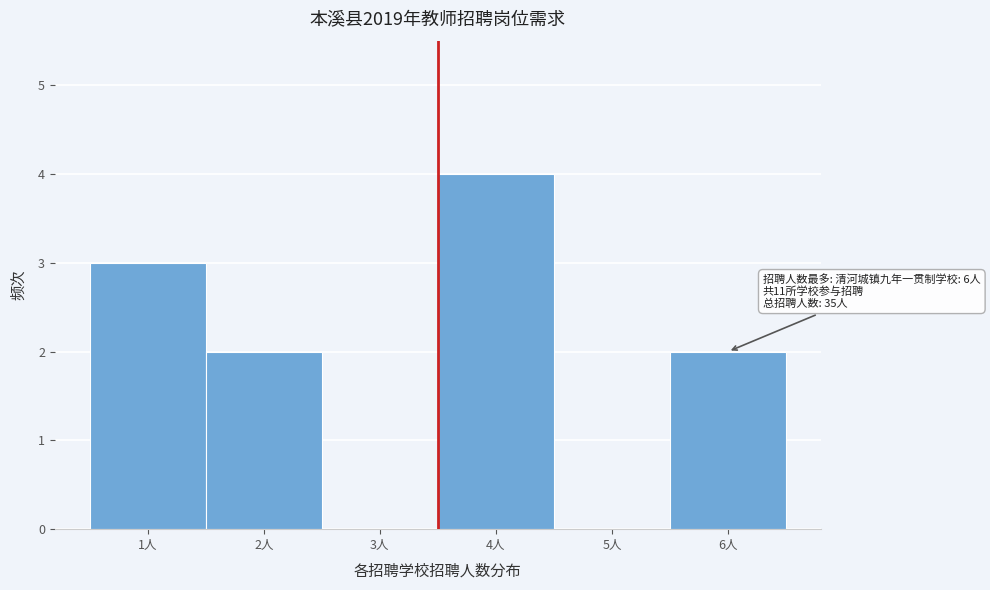

Over which range of the x-axis is the bar tallest?

3.5 to 4.5